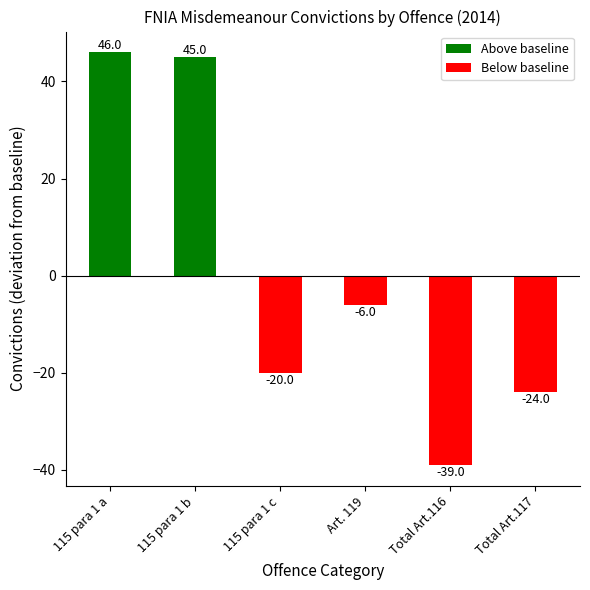

Is it true that the value at Total Art.116 is -39?

True